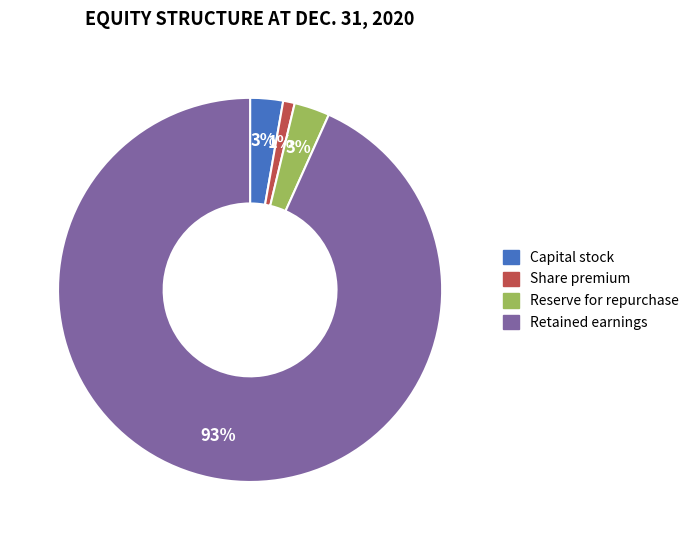

Combined, do Share premium and Capital stock account for over 50%?

No